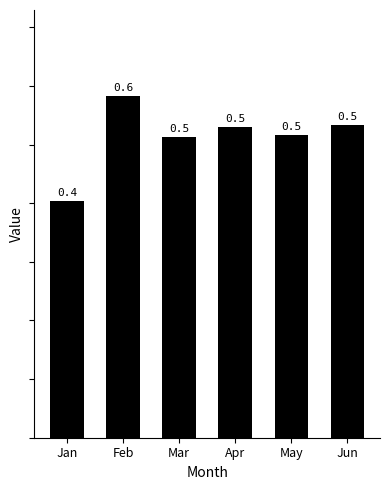

Count the number of data series in this chart.

1